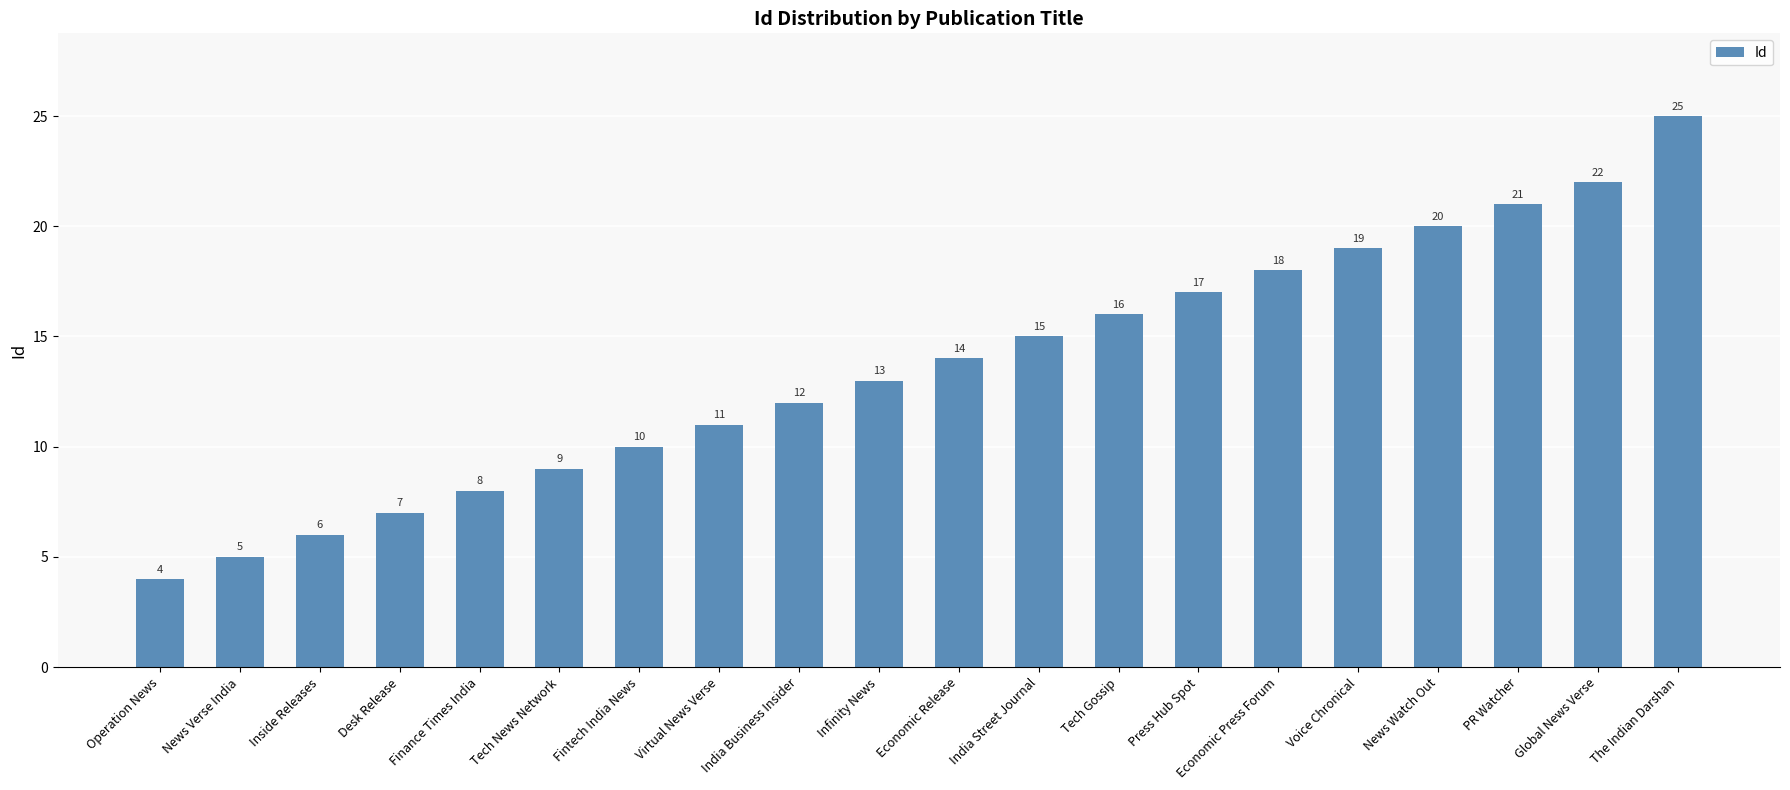

What is the label of the 6th bar from the left?

Tech News Network